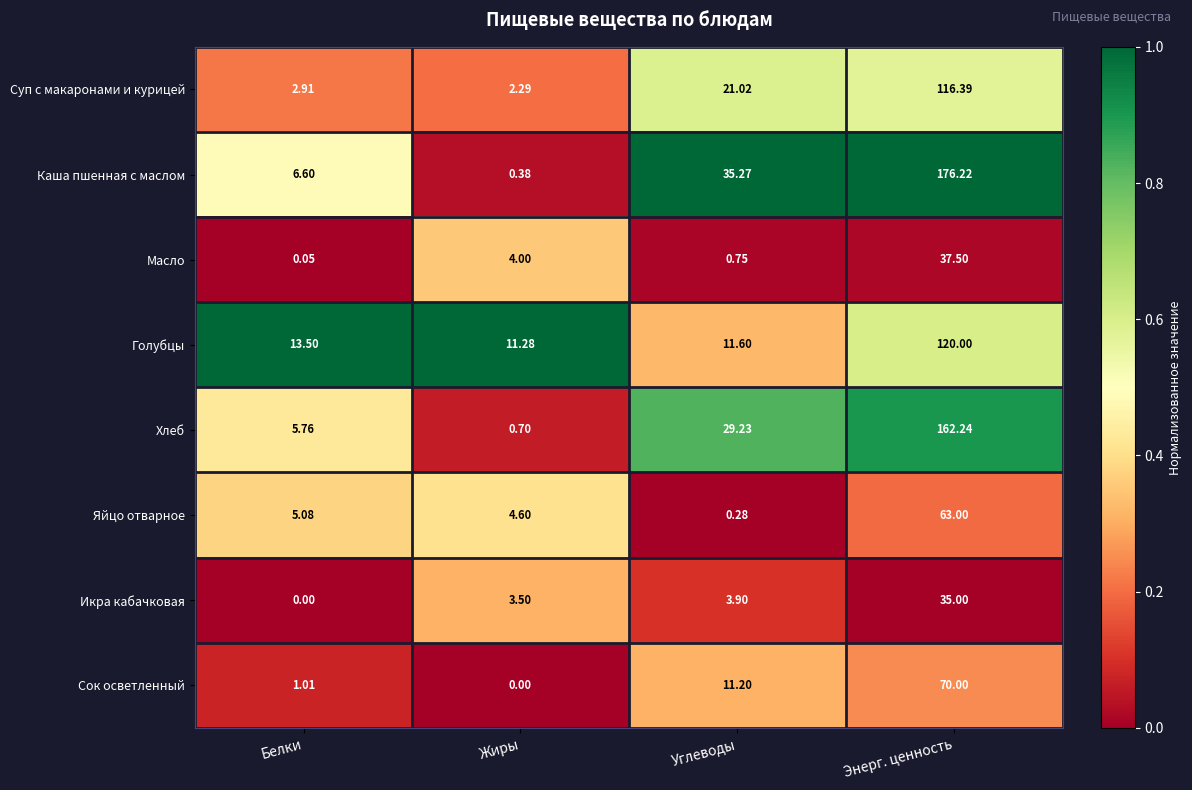

Between Белки and Энерг. ценность, which series saw the biggest shift?

Каша пшенная с маслом